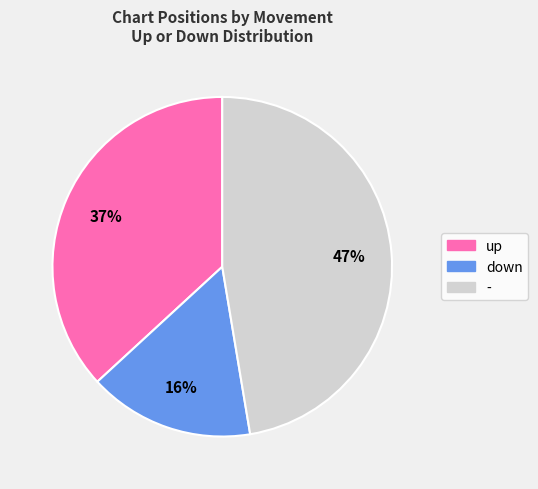

To the nearest percent, what percentage of the pie is down?

16%